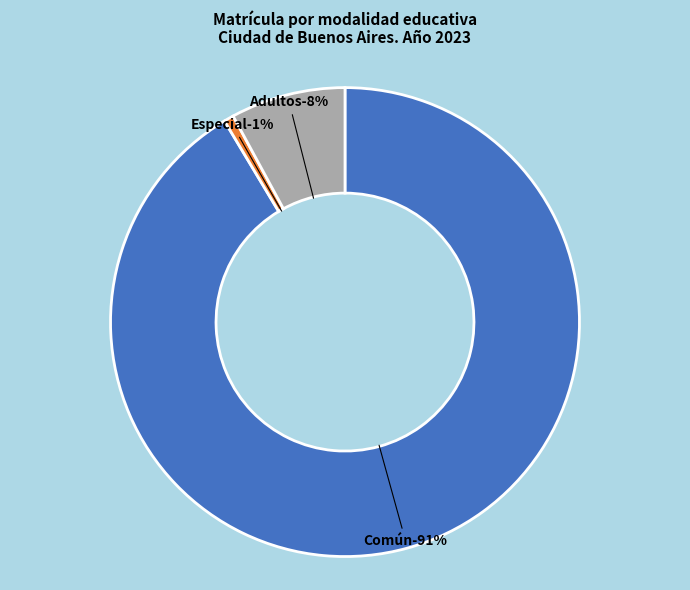

How much of the chart is everything except Especial?

99.3%